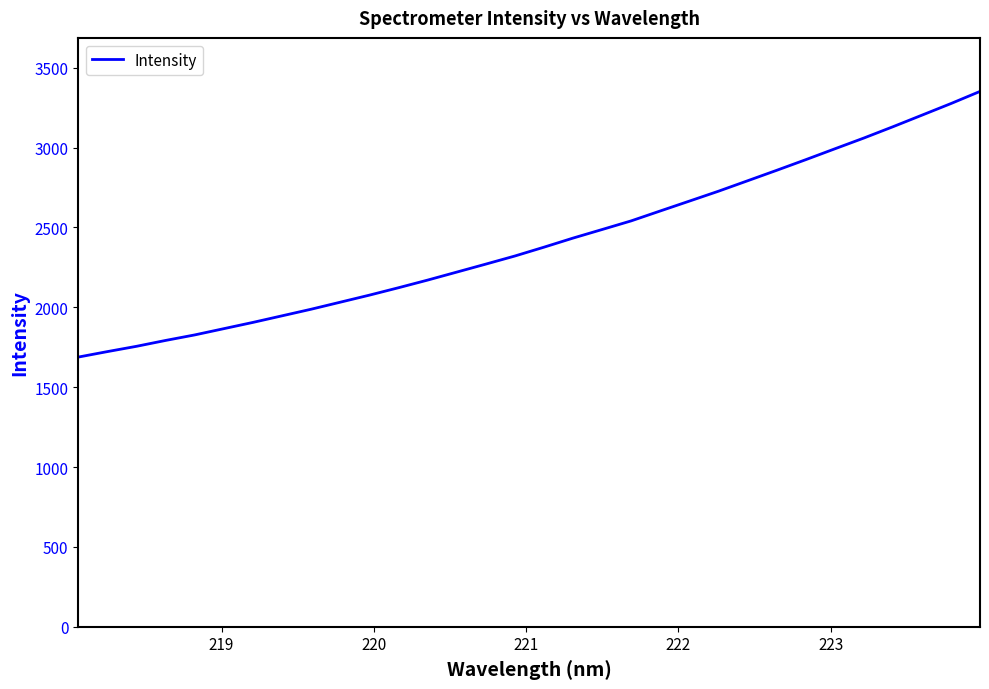

What is the smallest value displayed?

1688.4